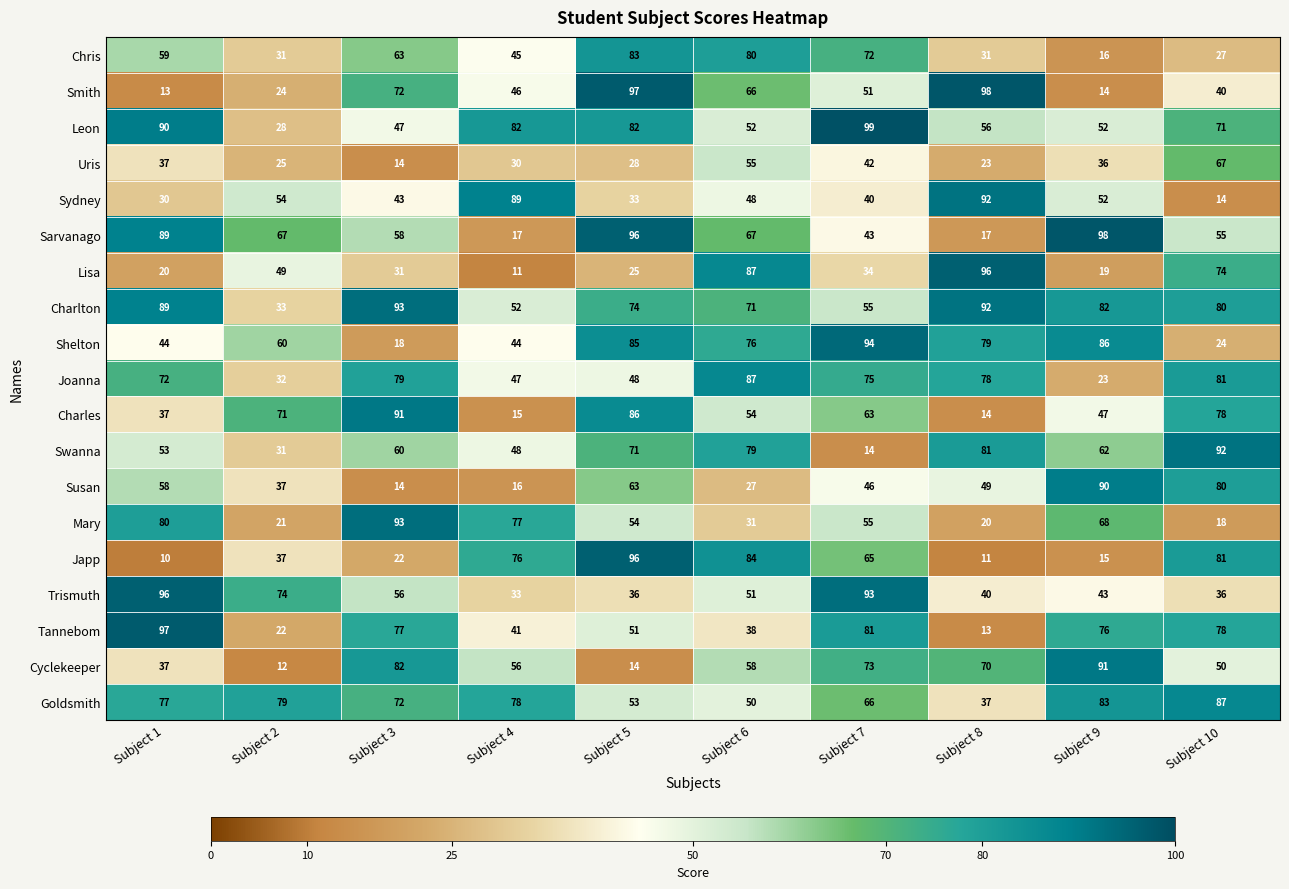

What is the minimum value shown in the chart?

10